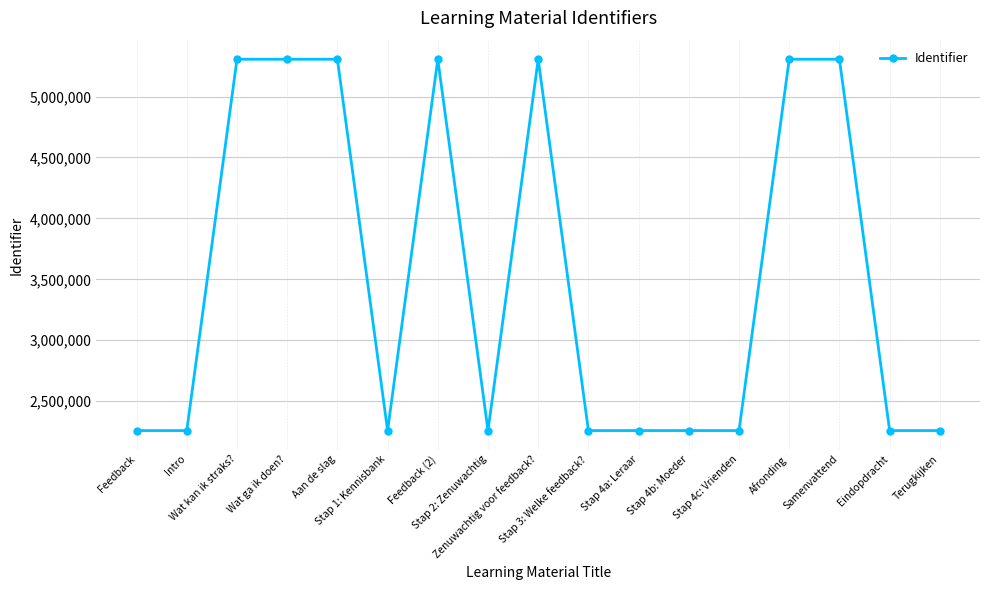

What is the average value?

3513487